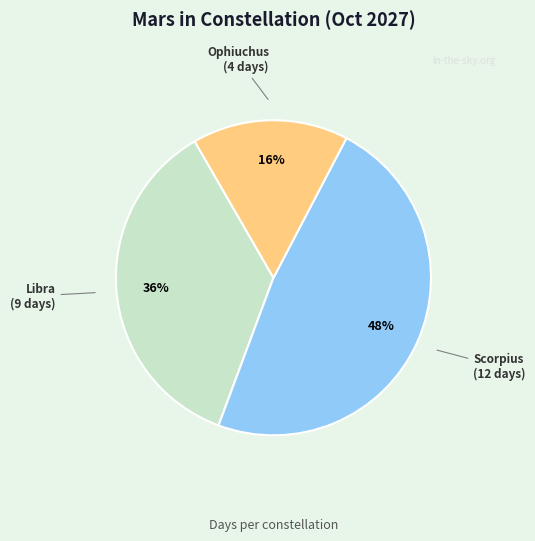

To the nearest percent, what is the average slice percentage?

33%